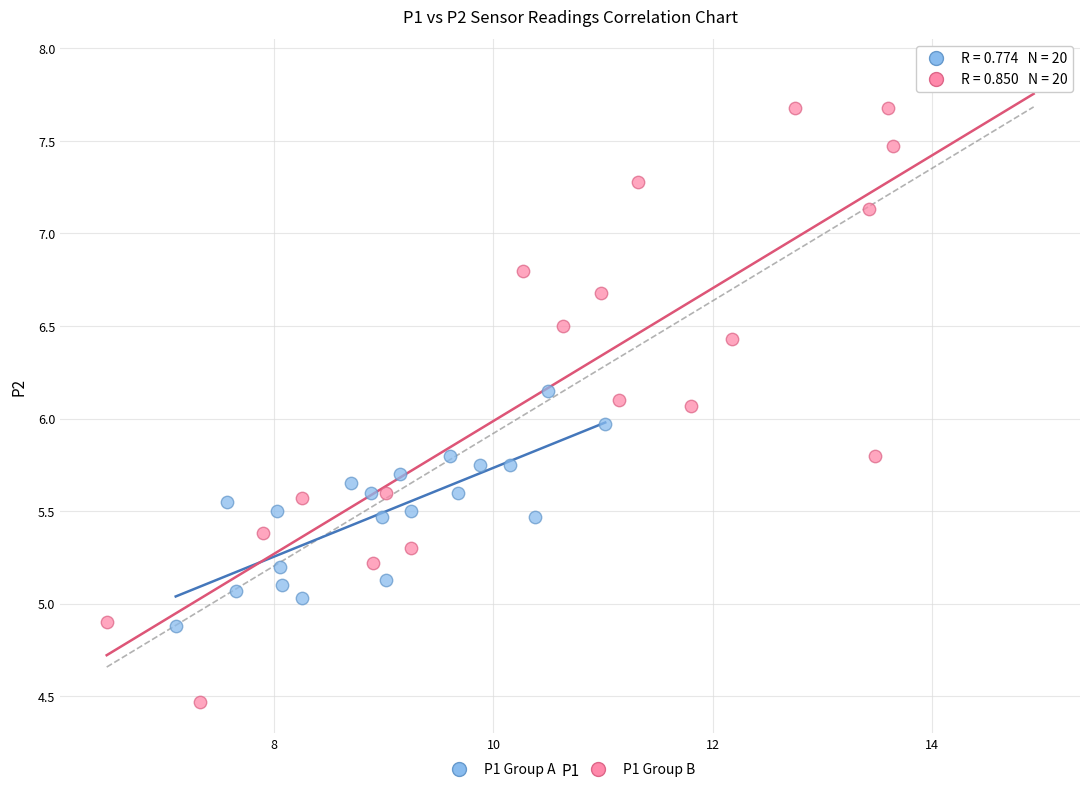

Which series reaches the minimum Y coordinate?

P1 Group B